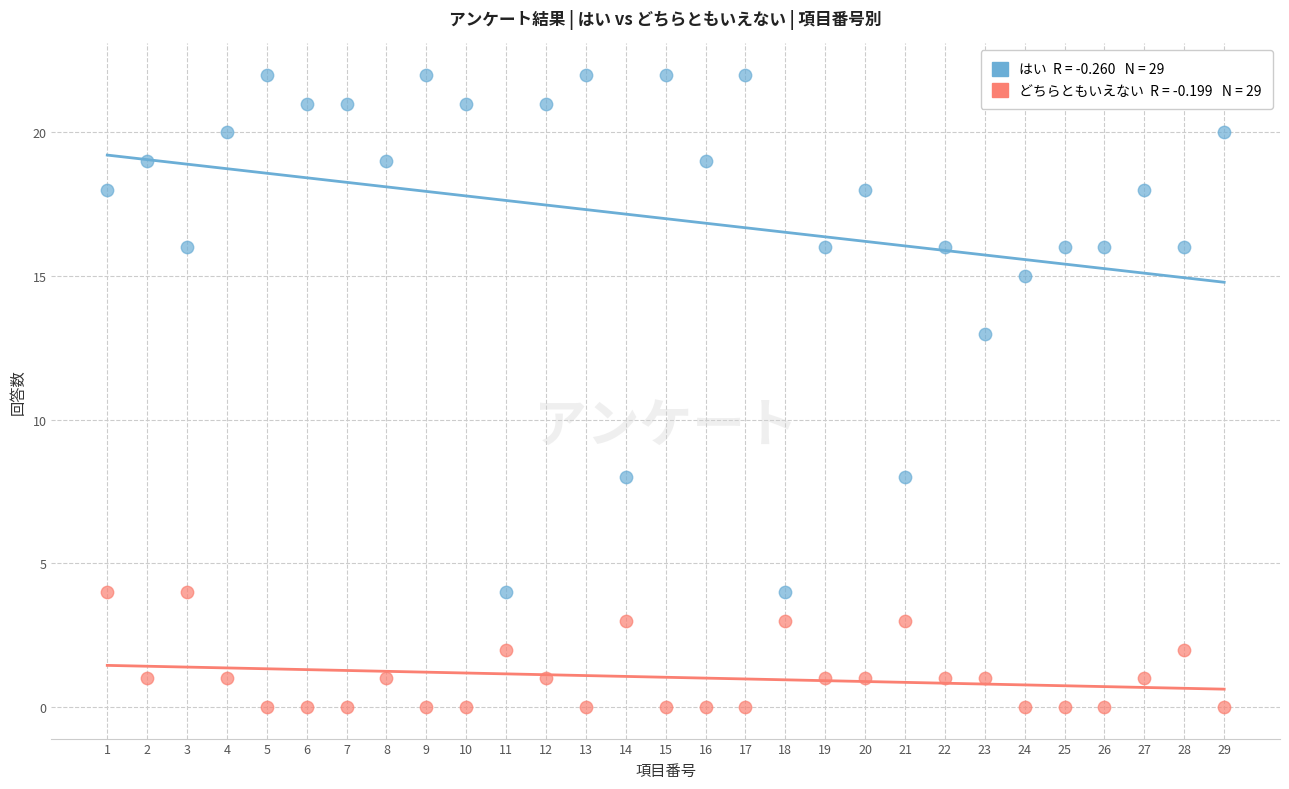

Across all series, what Y value is closest to 11?

13